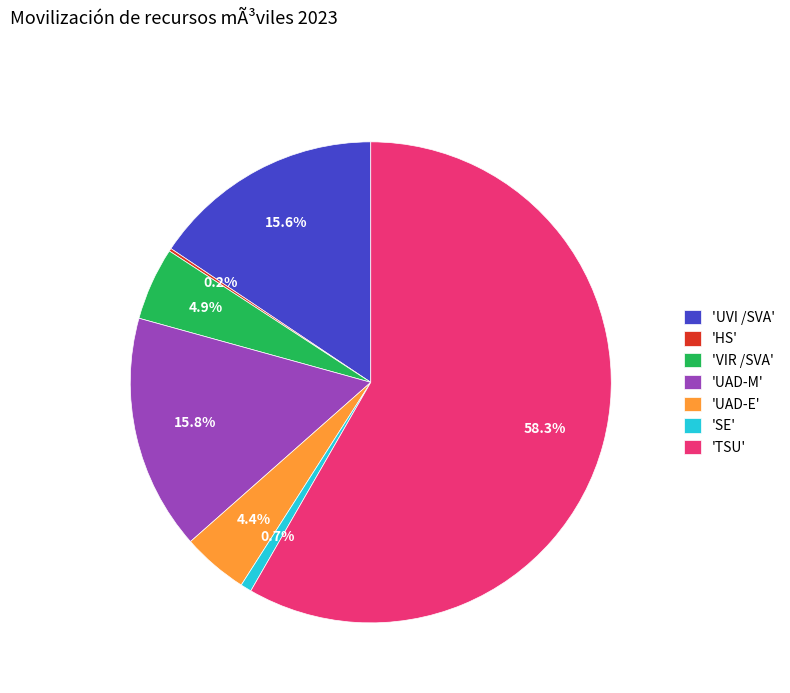

Between 'TSU' and 'UAD-M', which is larger?

'TSU'